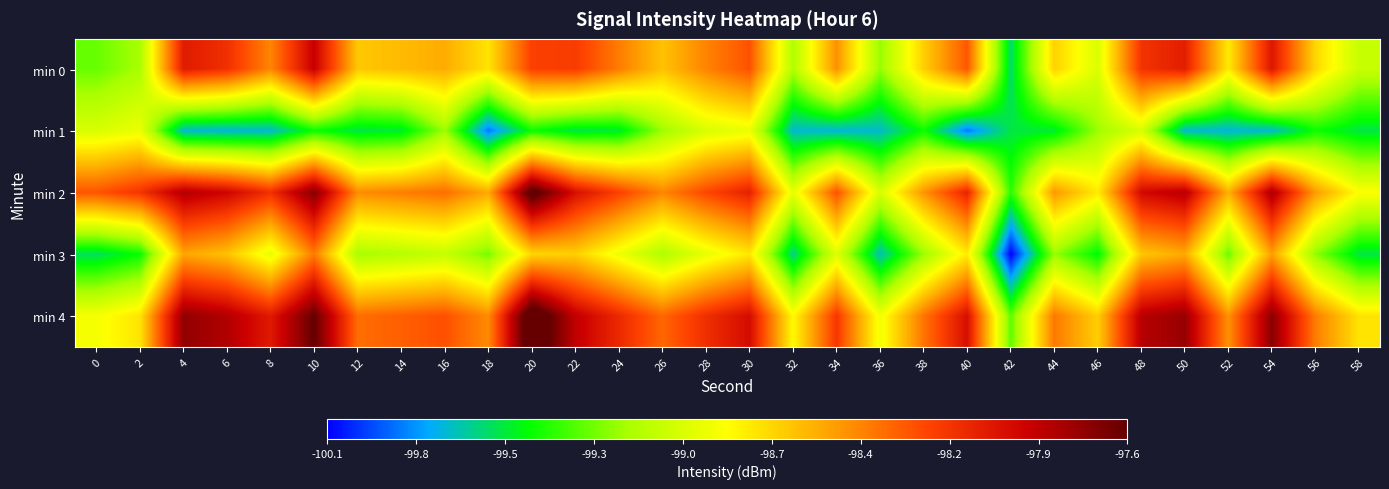

Between 16 and 12, which is larger?

16